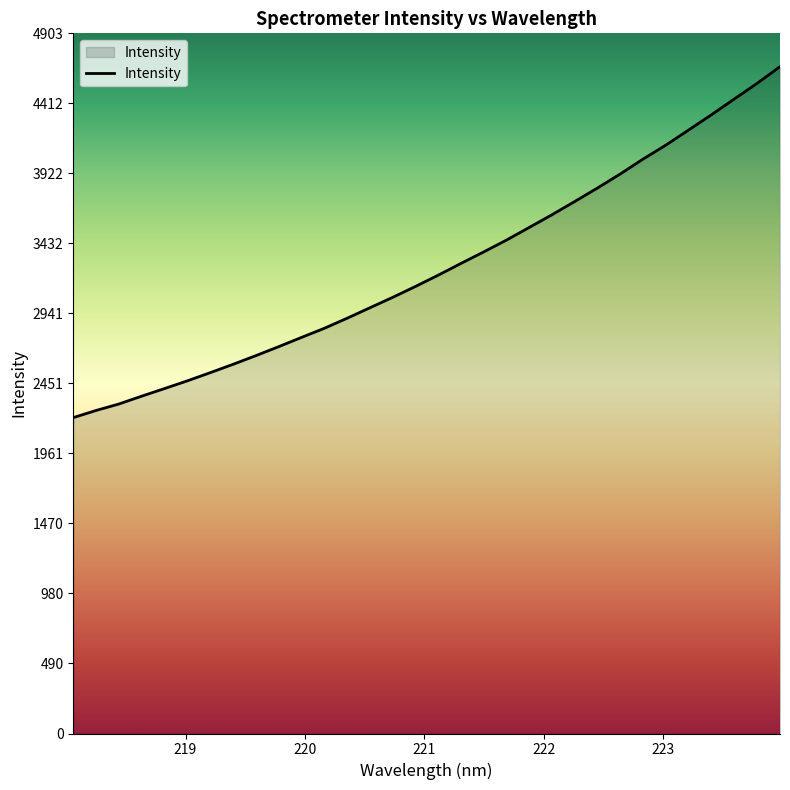

What is the smallest value displayed?

2212.1